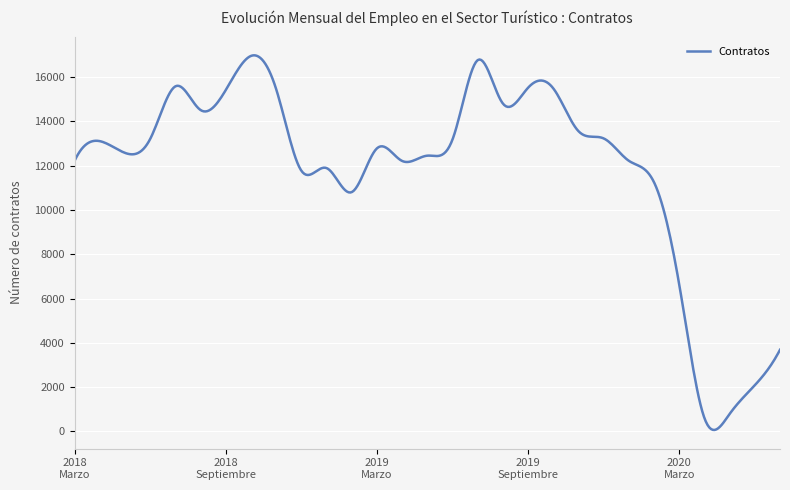

What is the difference between the maximum and minimum values?

16919.5